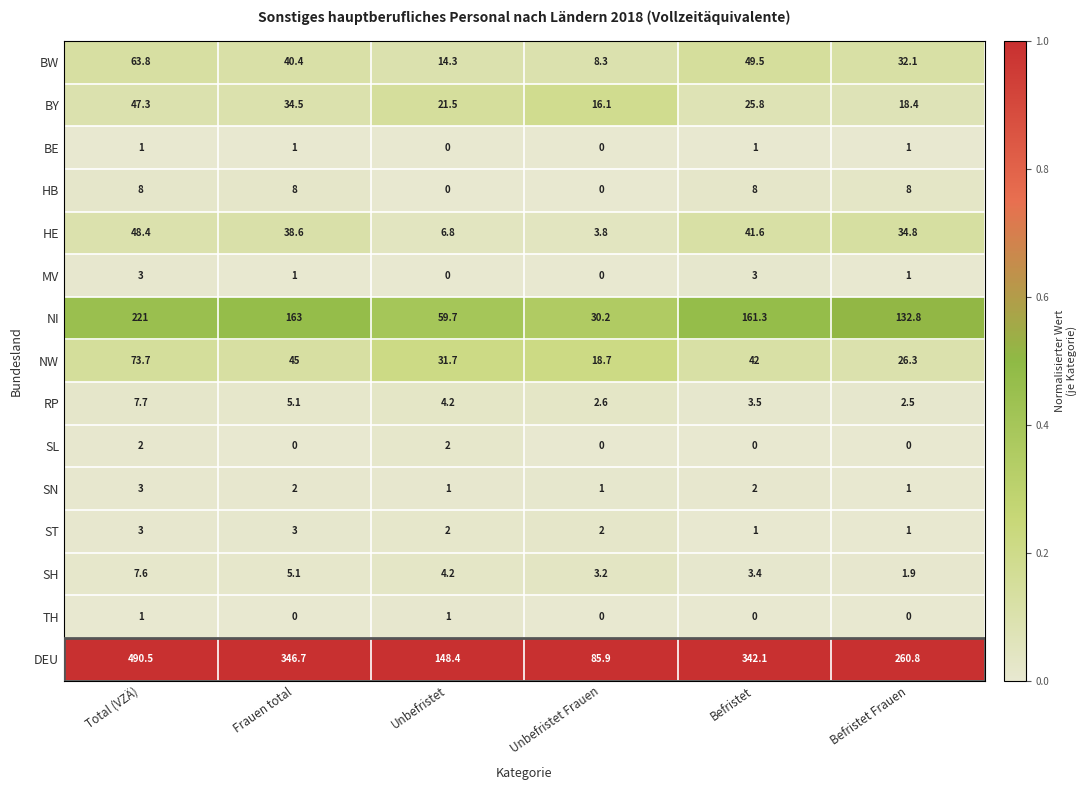

What is the maximum value for MV?

3.0